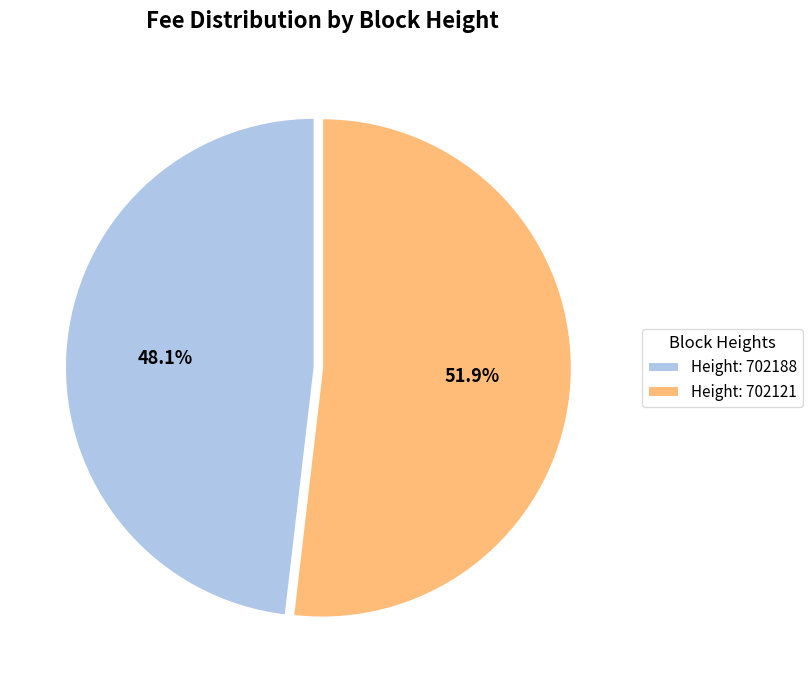

Rank the categories by value from highest to lowest.

Height: 702121, Height: 702188